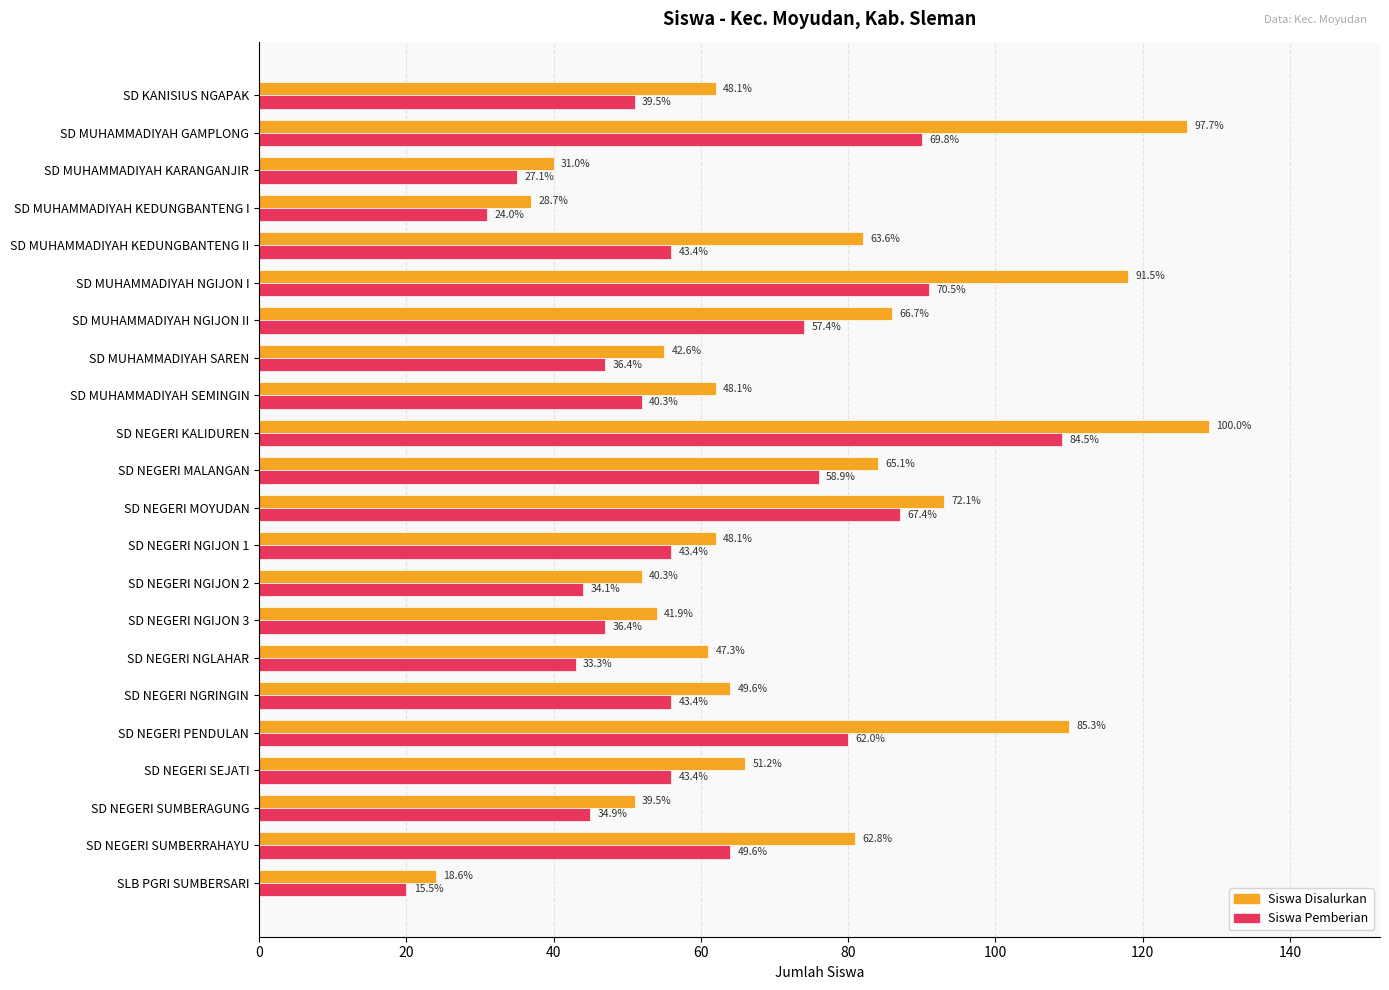

What are all the series names shown in the legend?

Siswa Disalurkan, Siswa Pemberian